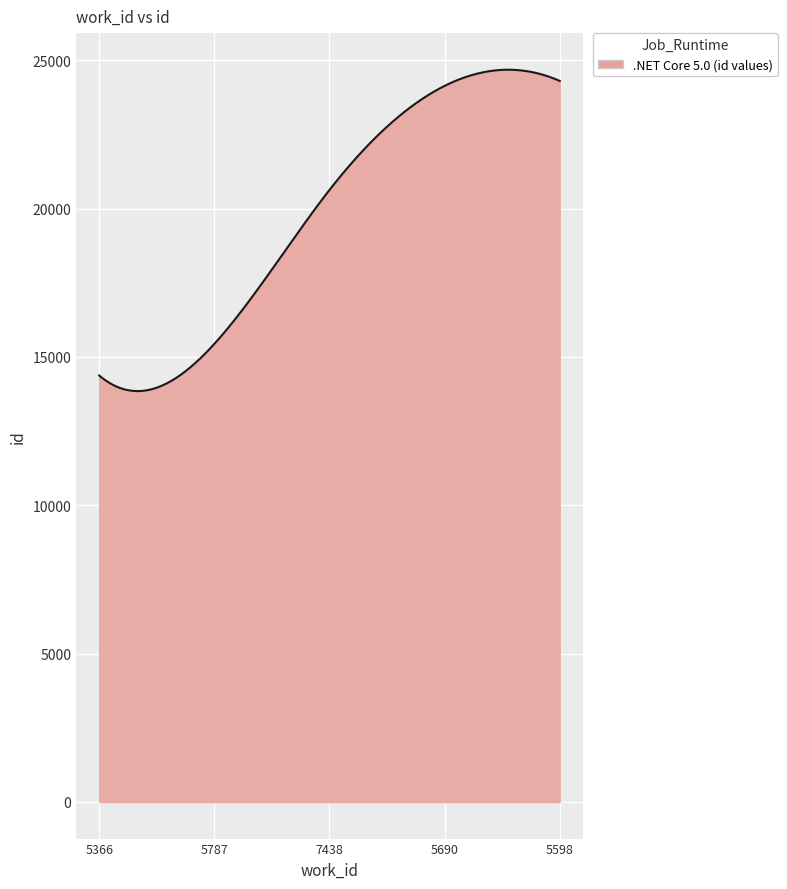

How many lines are shown in the chart?

1